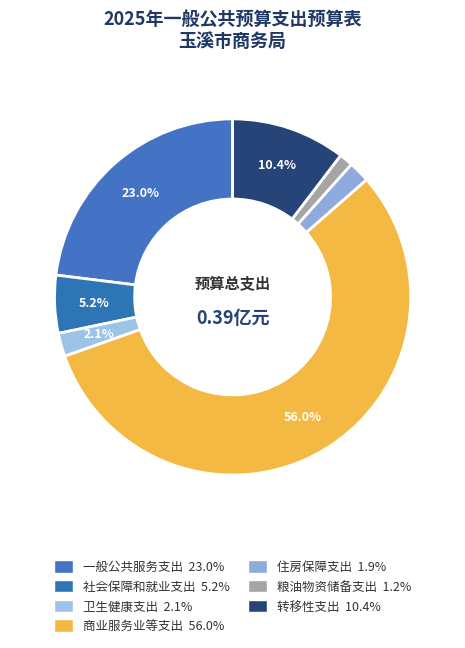

To the nearest percent, what percentage of the pie is 卫生健康支出?

2%